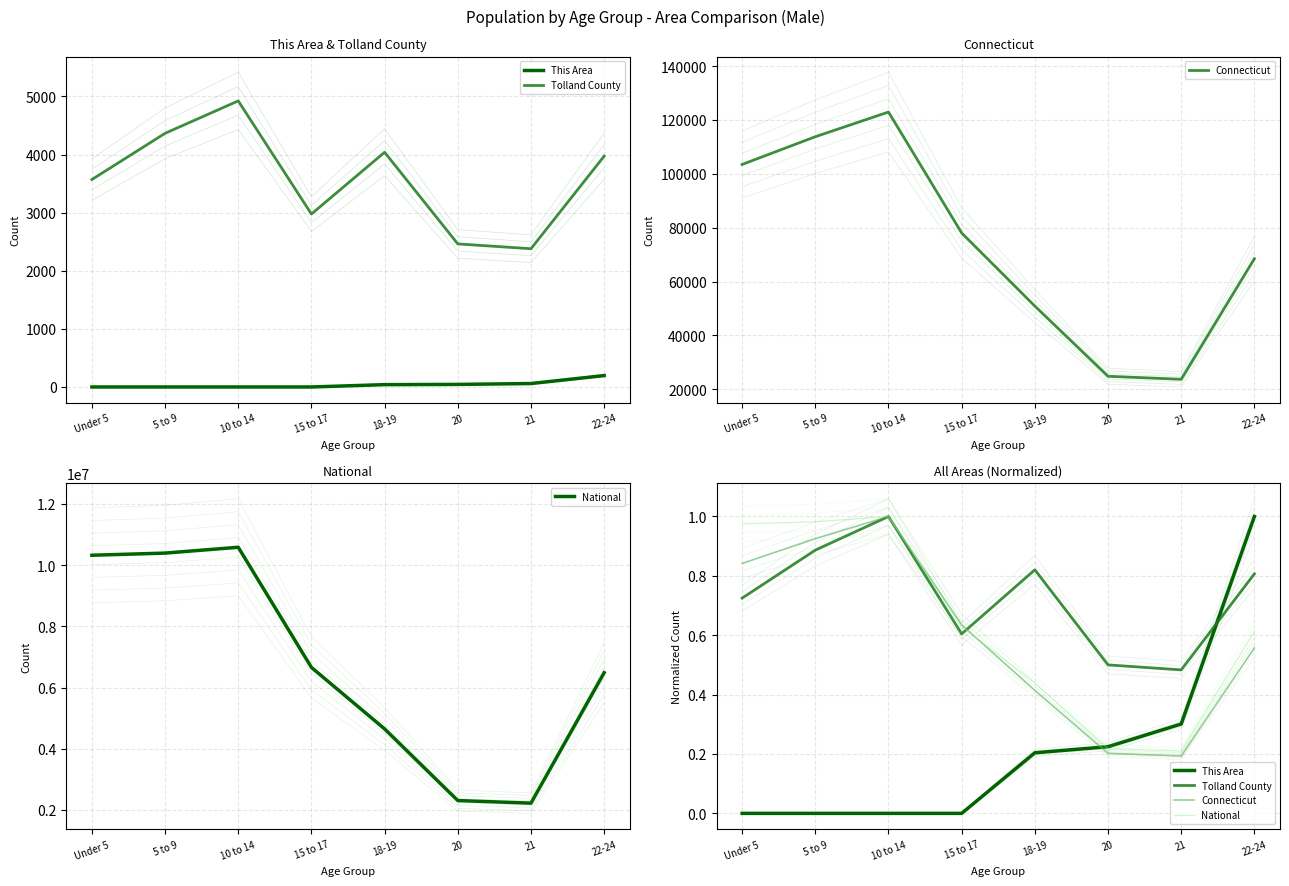

What are all the series names shown in the legend?

This Area, Tolland County, Connecticut, National